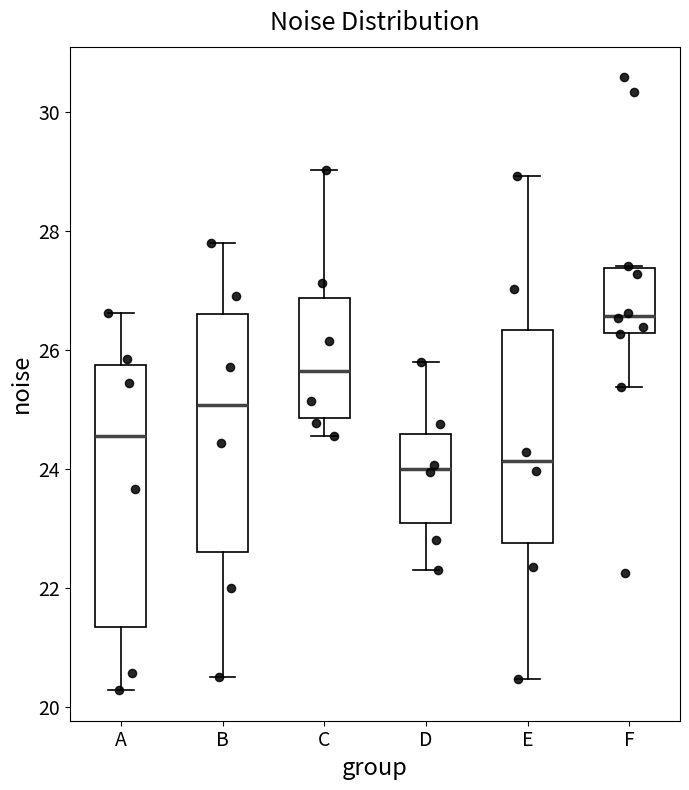

Reading left to right, read every box against the y-axis: the position of its median line, the range the box covers, and the ends of its whiskers. The values are not printed on the chart, so give them approximately, as read against the axis.

A: median 24.6, box 21.4 to 25.8, whiskers 20.2 to 26.6
B: median 25.0, box 22.6 to 26.6, whiskers 20.4 to 27.8
C: median 25.6, box 24.8 to 26.8, whiskers 24.6 to 29.0
D: median 24.0, box 23.0 to 24.6, whiskers 22.4 to 25.8
E: median 24.2, box 22.8 to 26.4, whiskers 20.4 to 29.0
F: median 26.6, box 26.2 to 27.4, whiskers 25.4 to 27.4